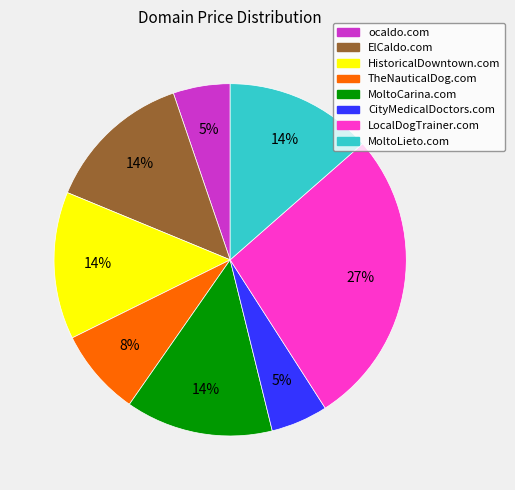

The CityMedicalDoctors.com slice represents 5% of the pie. True or false?

True